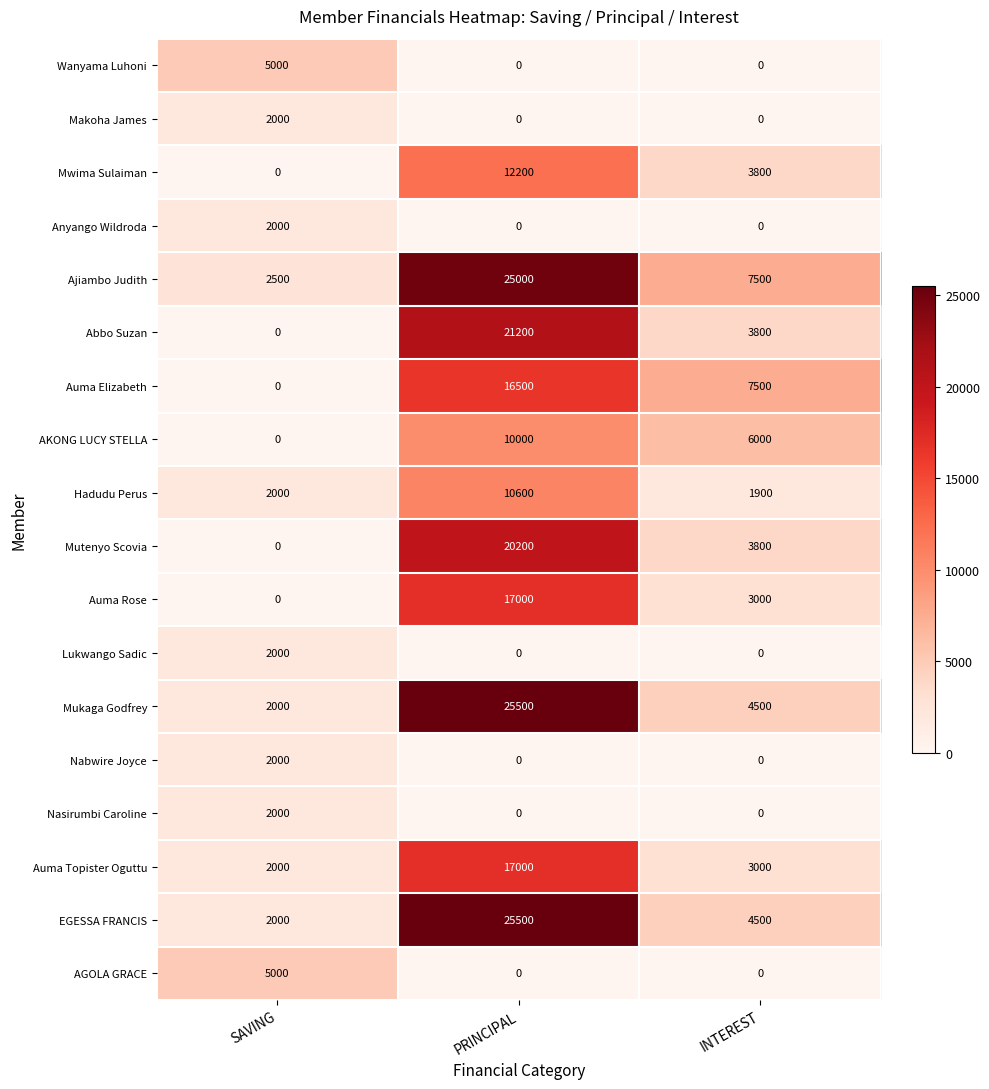

The Mwima Sulaiman series shows 3800 at INTEREST. True or false?

True